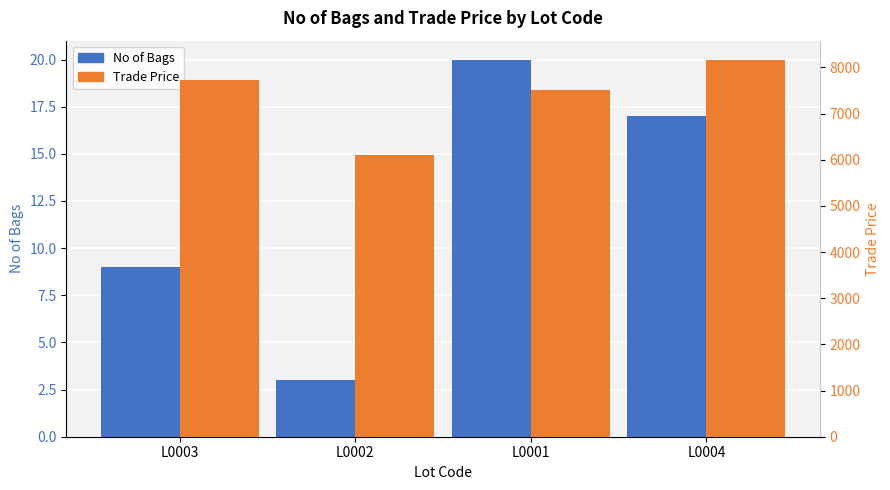

At which label does Trade Price reach its peak?

L0004